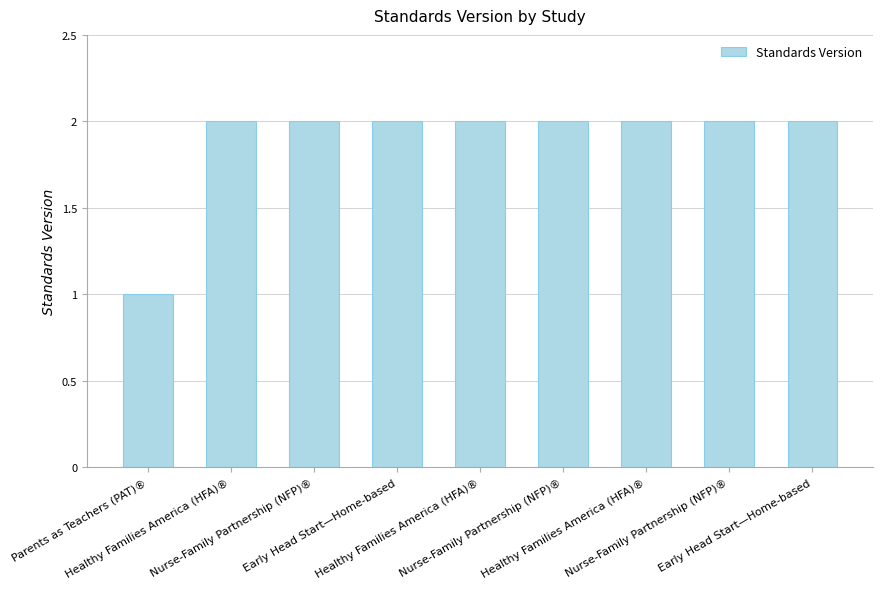

What is the difference between the maximum and minimum values?

1